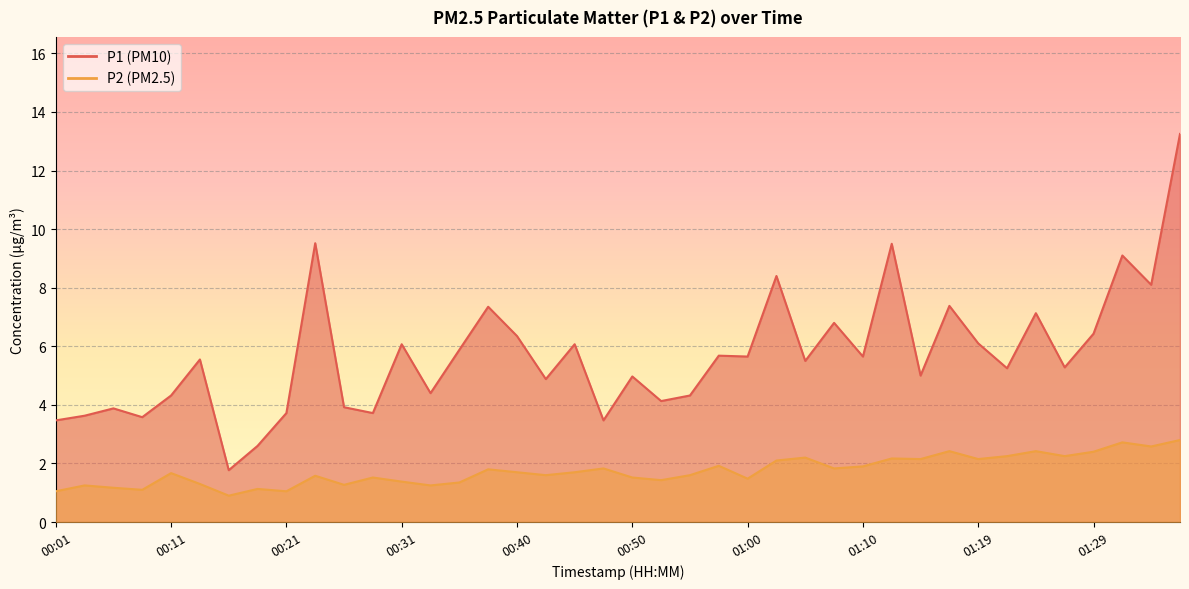

What is the average value of the P2 series?

1.7